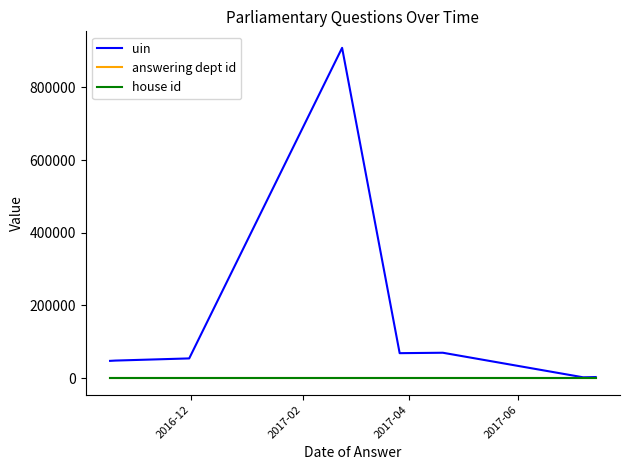

Which series has the largest total across all categories?

uin